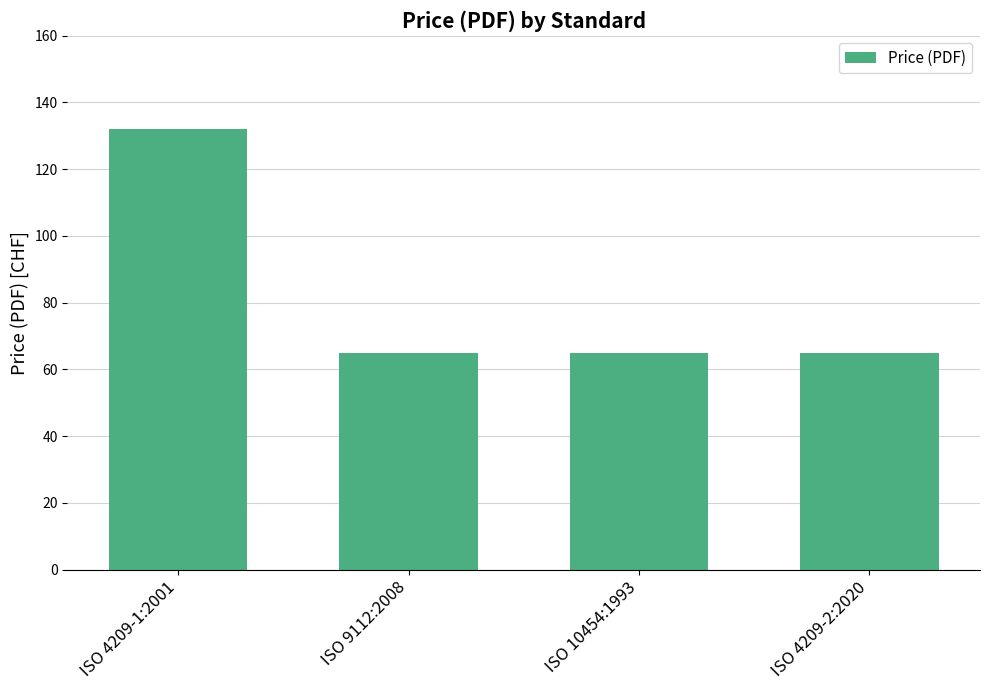

Are the bars horizontal?

No